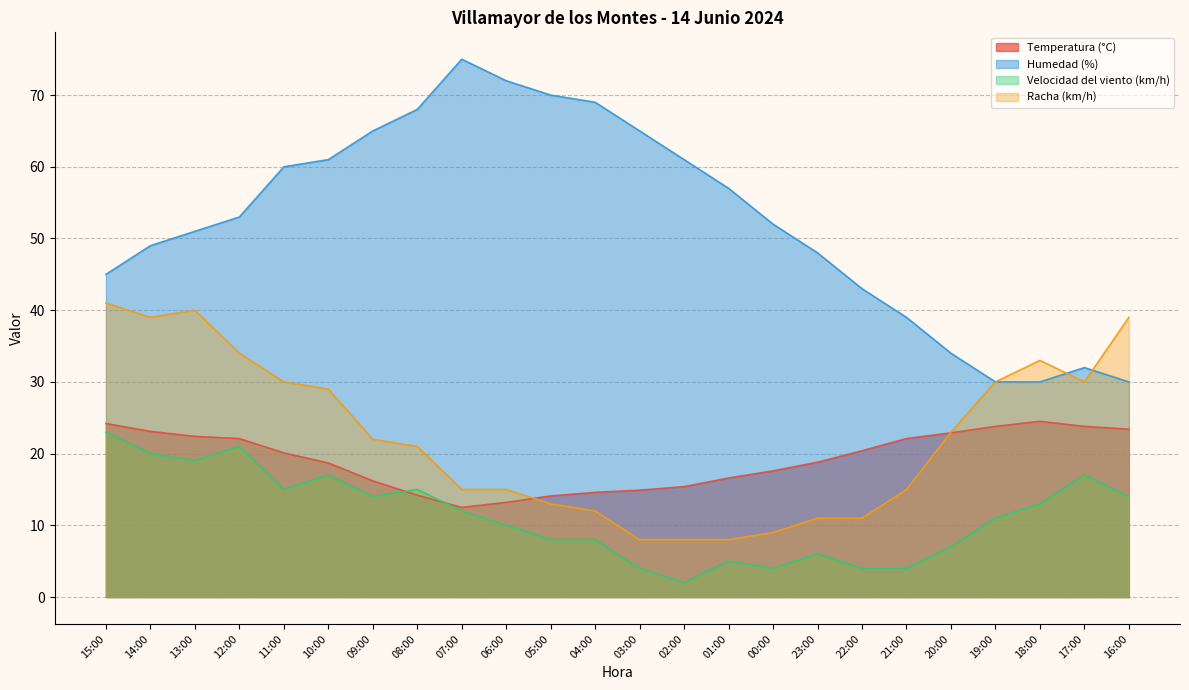

What is the maximum value for Humedad (%)?

75.0